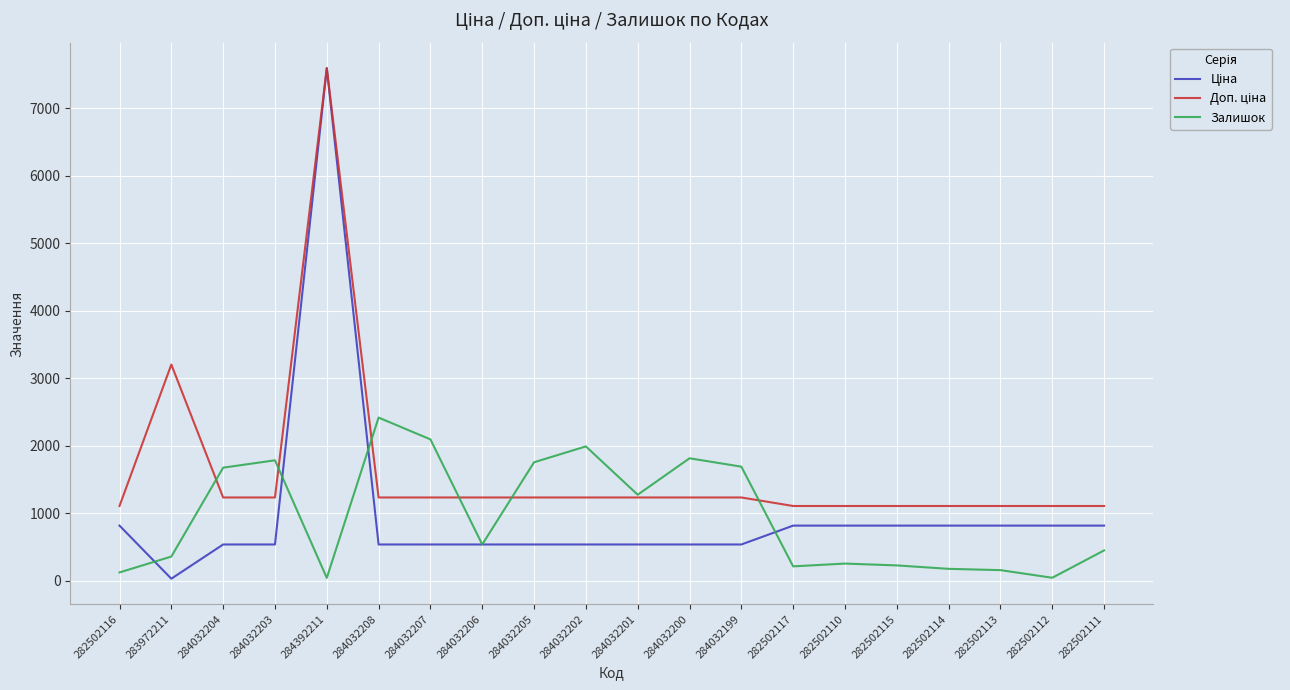

At which category is the sum across all series the highest?

284392211